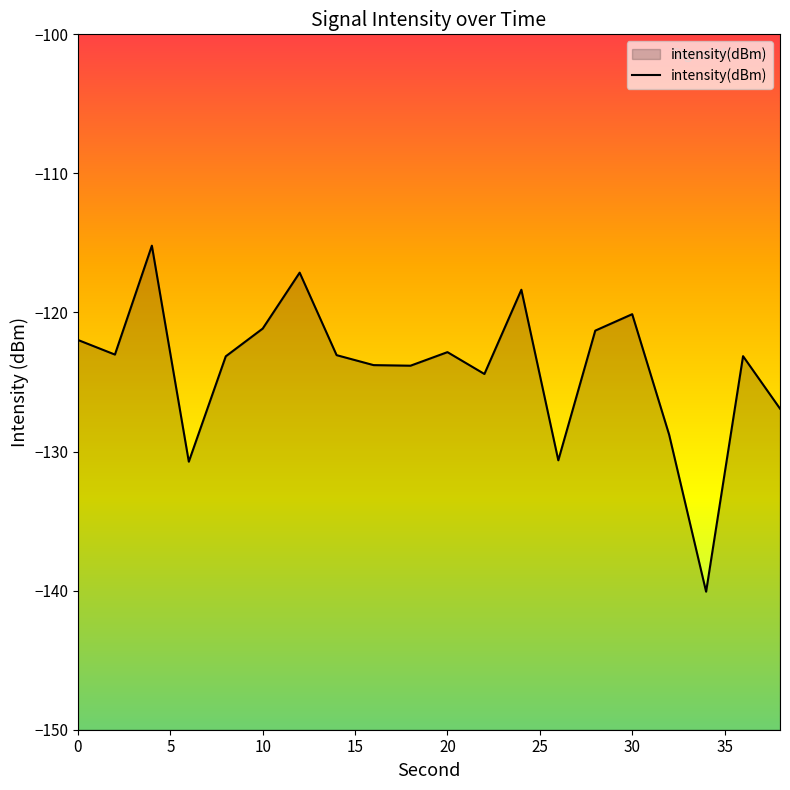

True or false: the data has more than 1 interior local peaks.

True